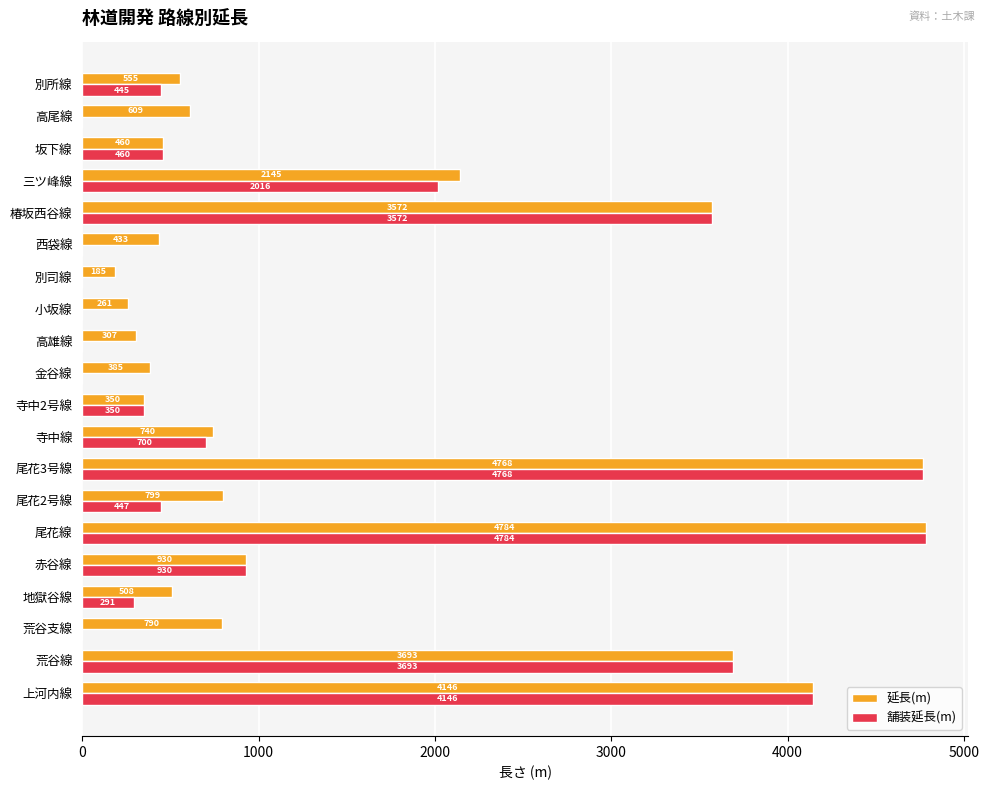

What is the sum of all 延長(m) values?

30420